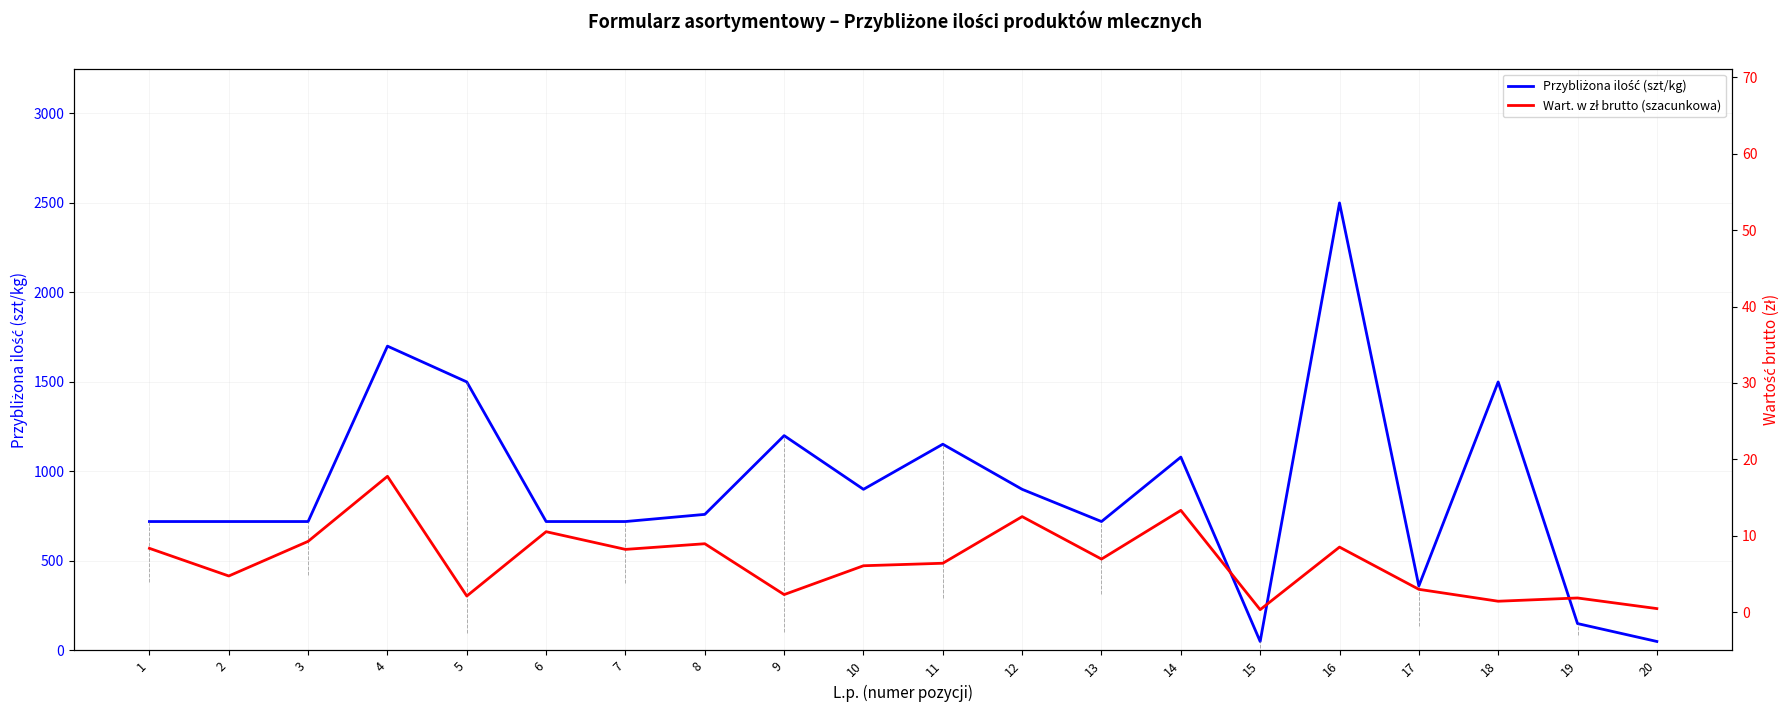

At which category does the chart reach its minimum across all series?

15